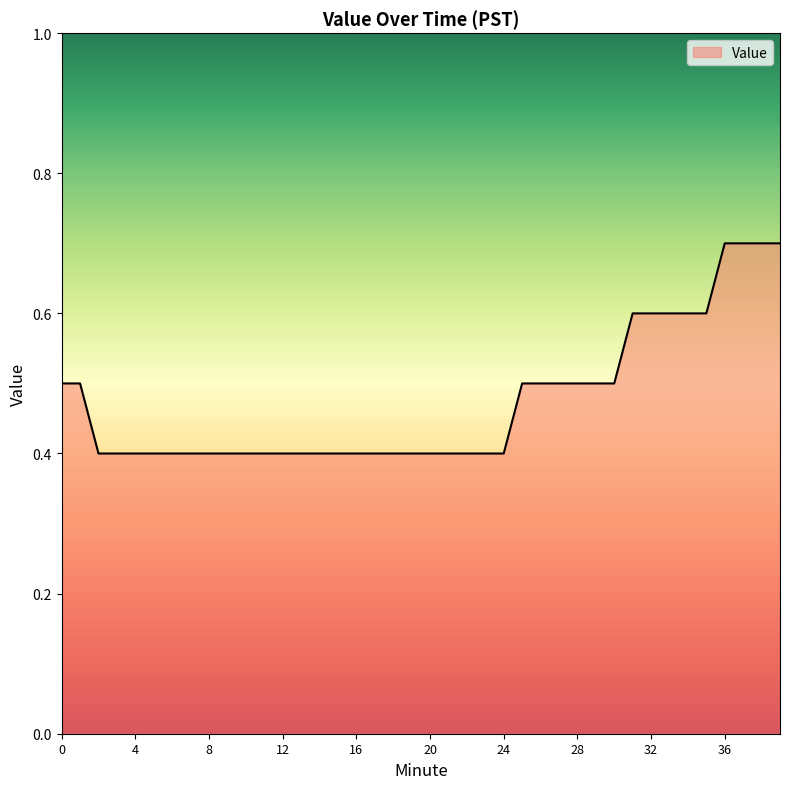

Reading left to right, list all the values displayed in this chart.

0.5	0.5	0.4	0.4	0.4	0.4	0.4	0.4	0.4	0.4	0.4	0.4	0.4	0.4	0.4	0.4	0.4	0.4	0.4	0.4	0.4	0.4	0.4	0.4	0.4	0.5	0.5	0.5	0.5	0.5	0.5	0.6	0.6	0.6	0.6	0.6	0.7	0.7	0.7	0.7